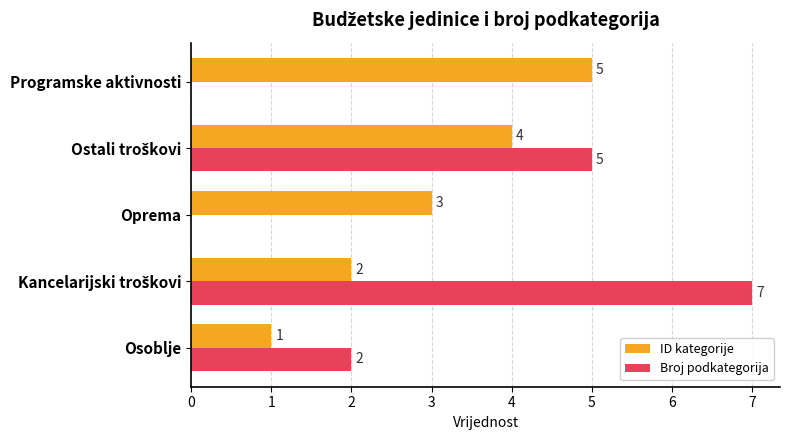

What is the greatest value displayed?

7